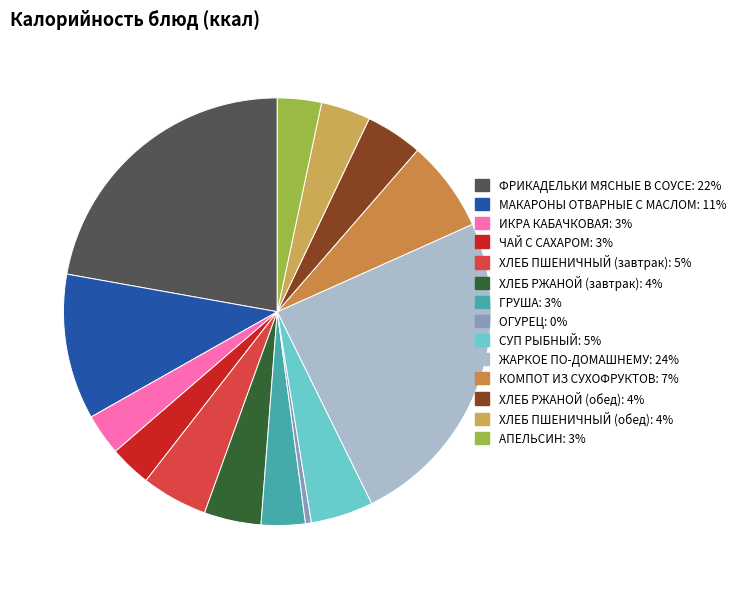

What is the smallest slice in the pie chart?

ОГУРЕЦ